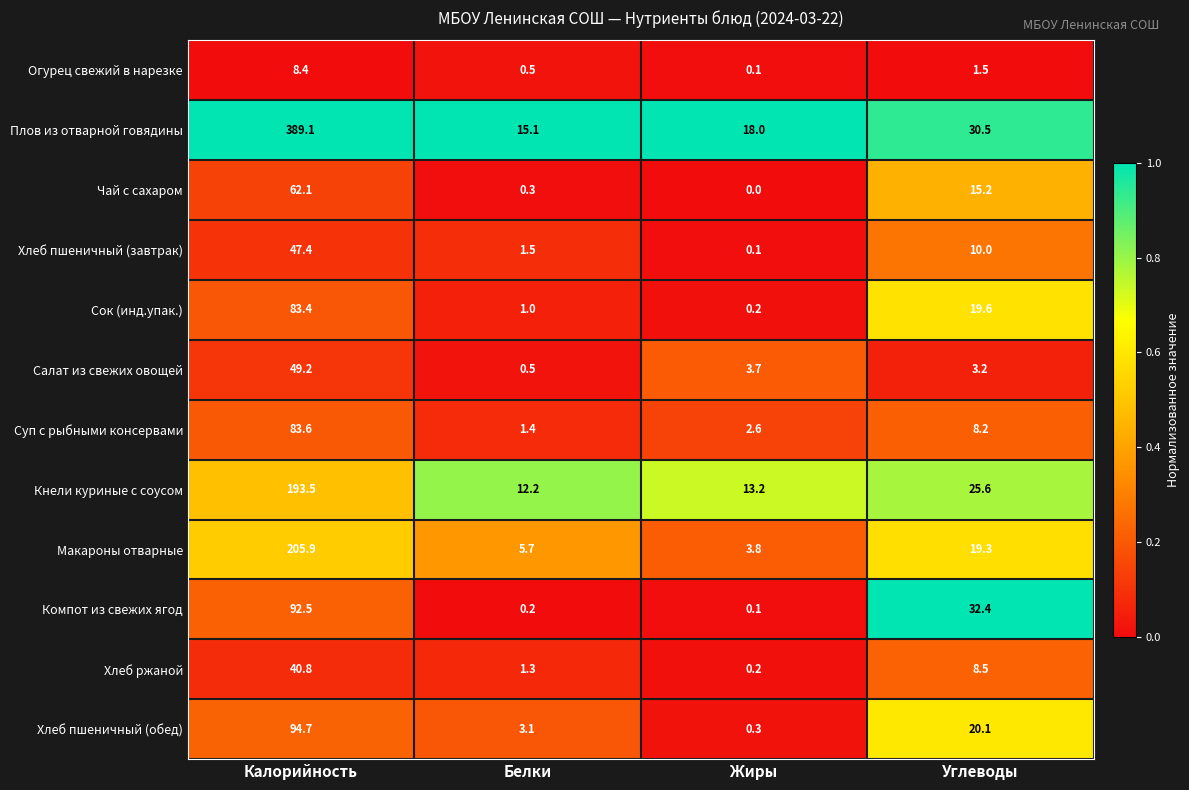

What is the difference between the second highest and minimum values in the Салат из свежих овощей series?

3.2